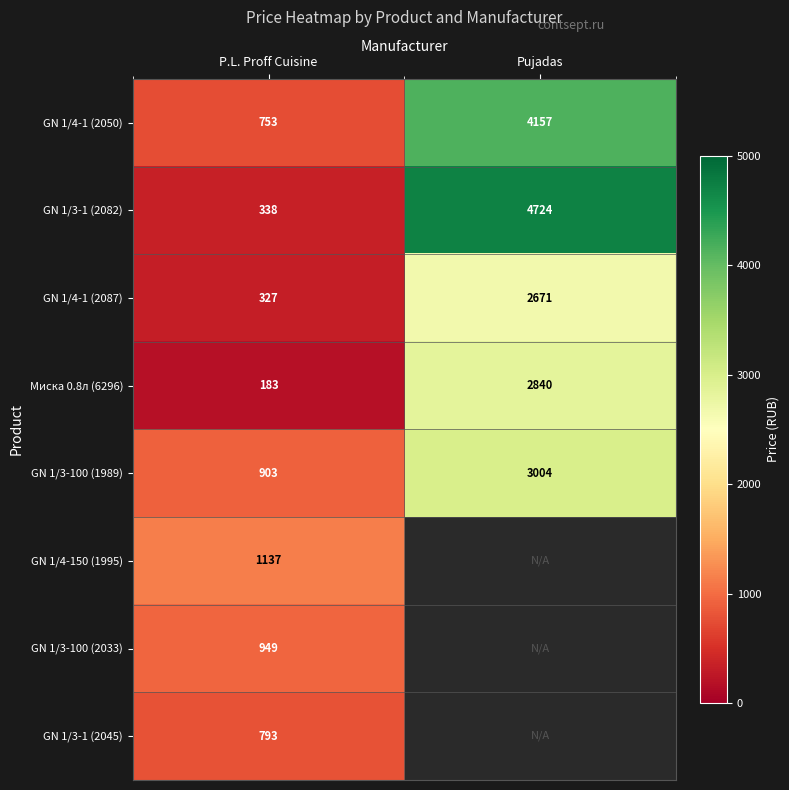

At how many categories does at least one series exceed 2872?

1